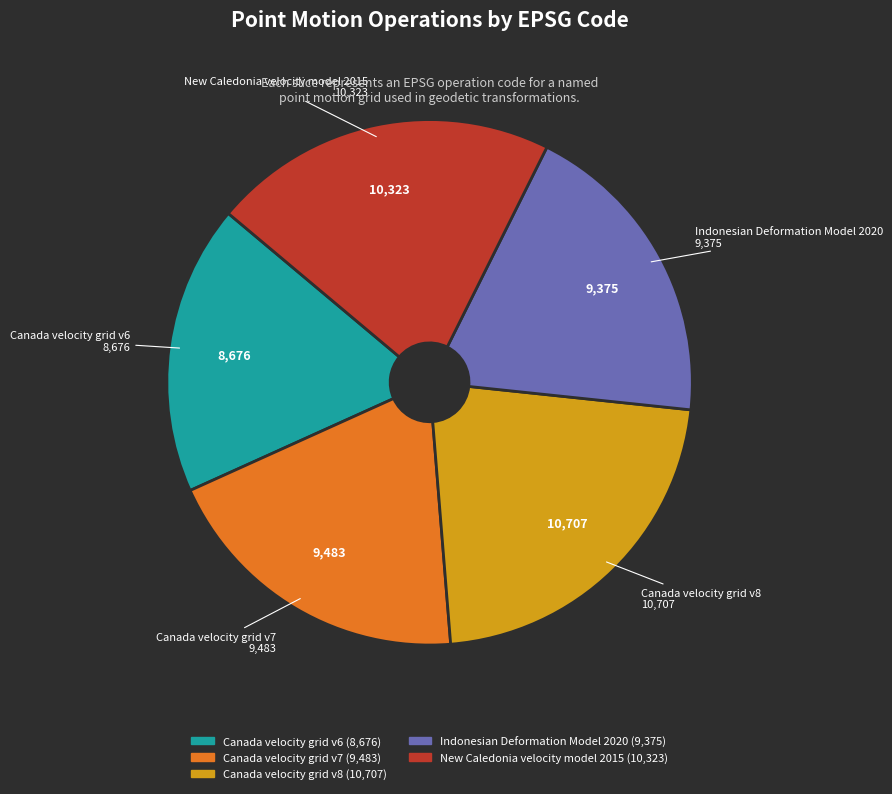

What is the ratio of the value at Canada velocity grid v7 to the value at Canada velocity grid v8?

0.9